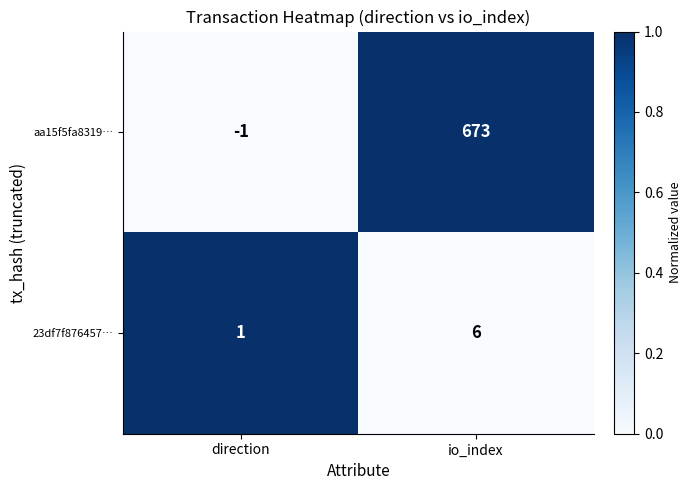

Reading left to right, list all the values displayed in this chart.

aa15f5fa8319…: -1	673
23df7f876457…: 1	6